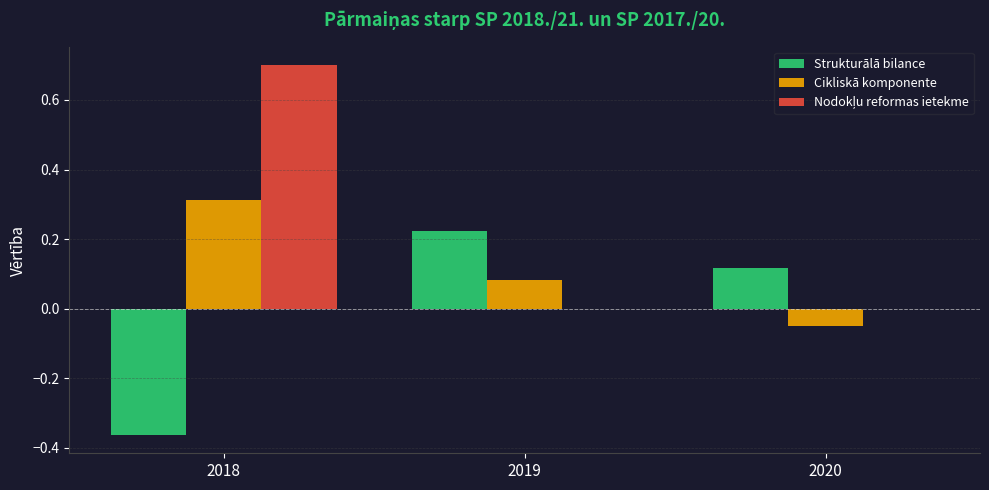

Which category has the highest value in the Strukturālā bilance series?

2019